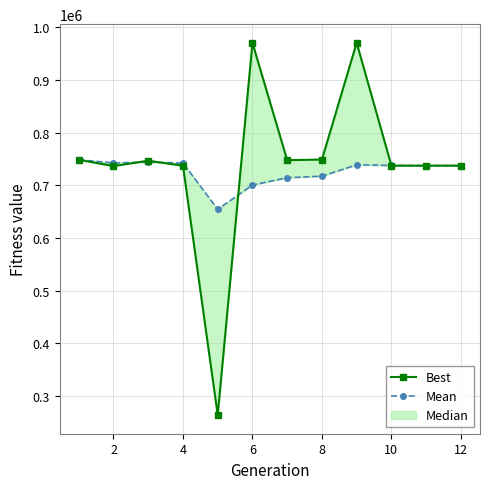

What is the greatest value displayed?

970379